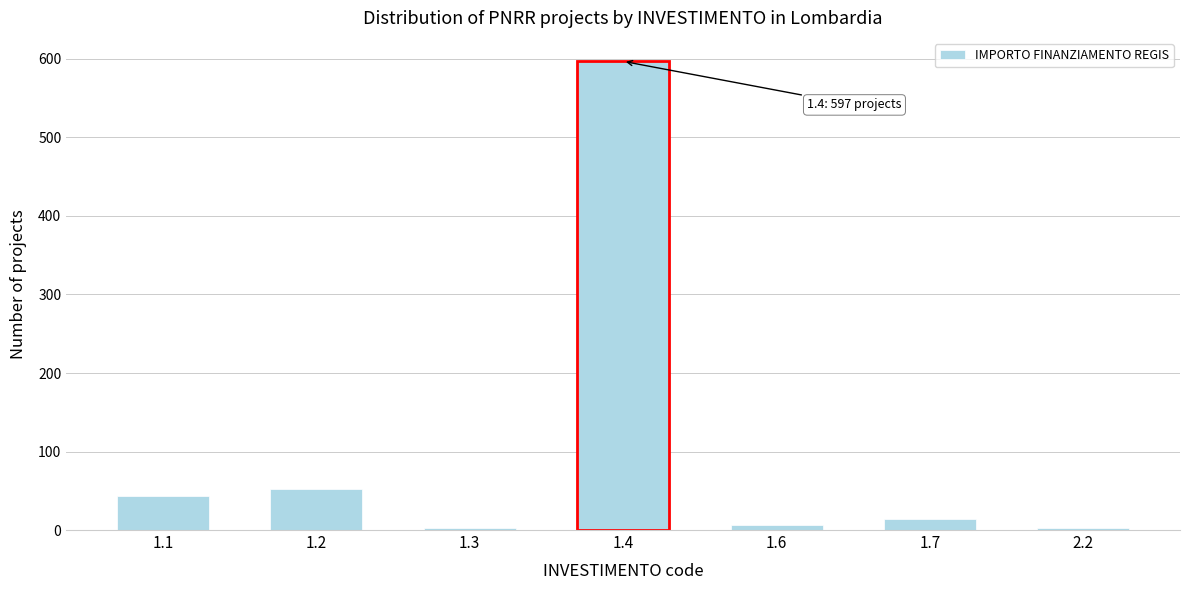

What is the average value?

103